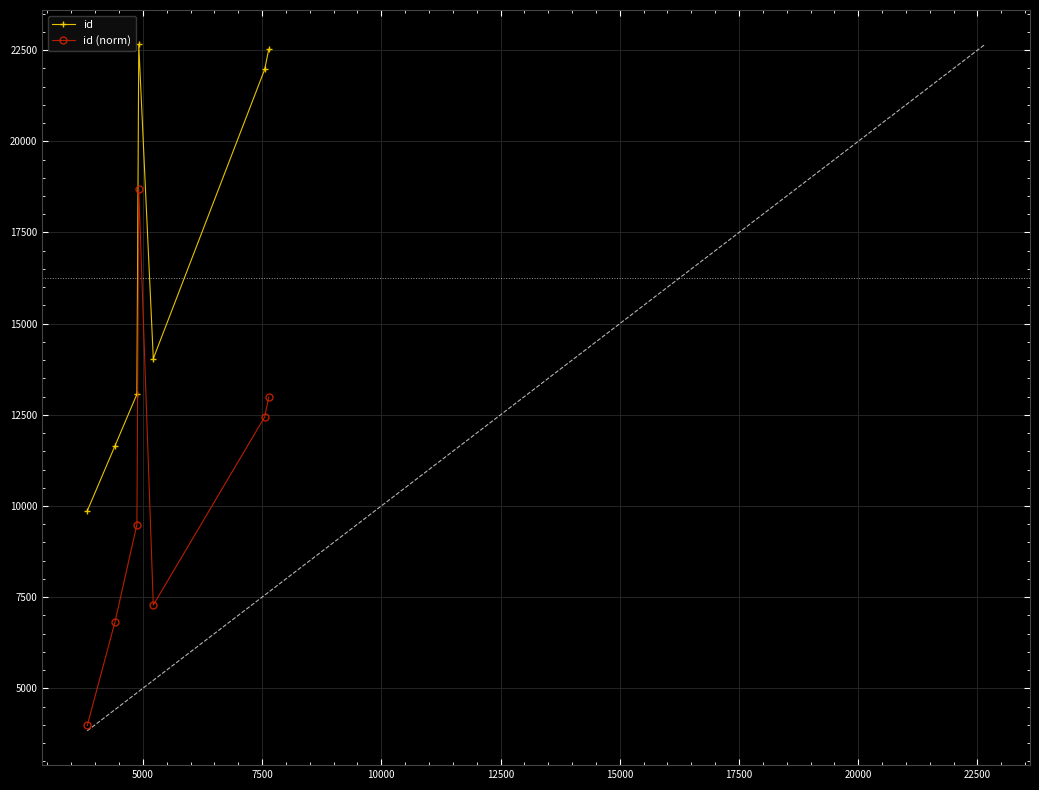

At how many categories does at least one series exceed 17429?

3